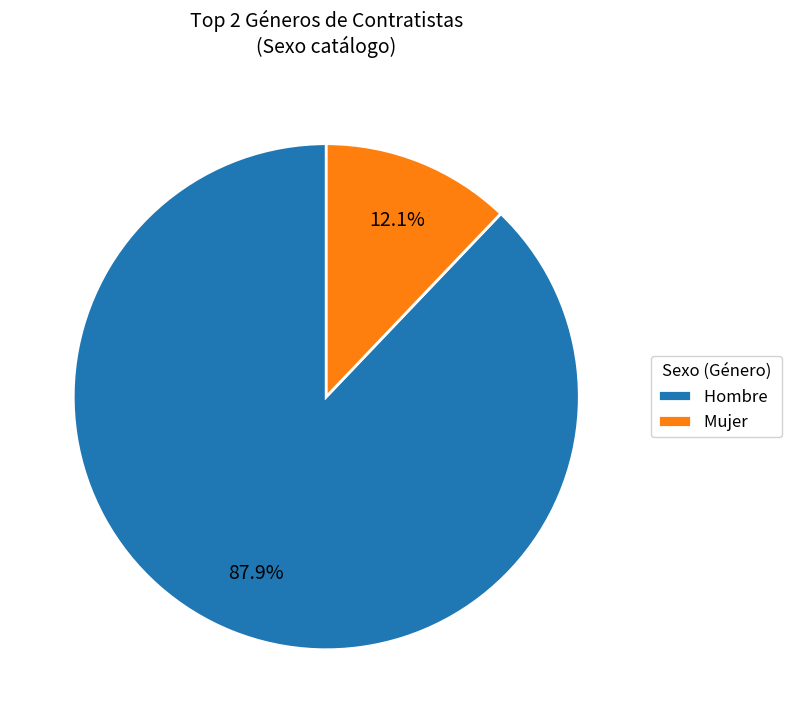

Which category has the biggest portion of the pie?

Hombre